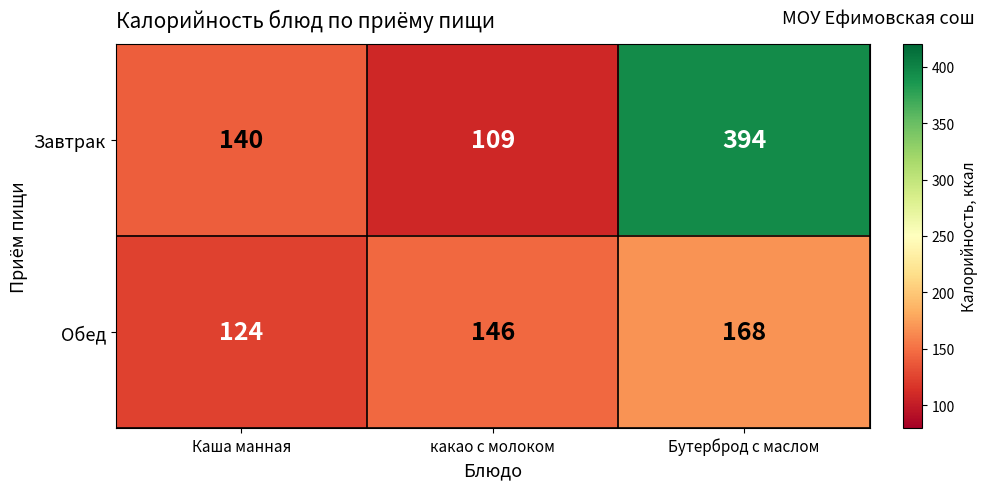

The value of Завтрак at какао с молоком is 62. True or false?

False